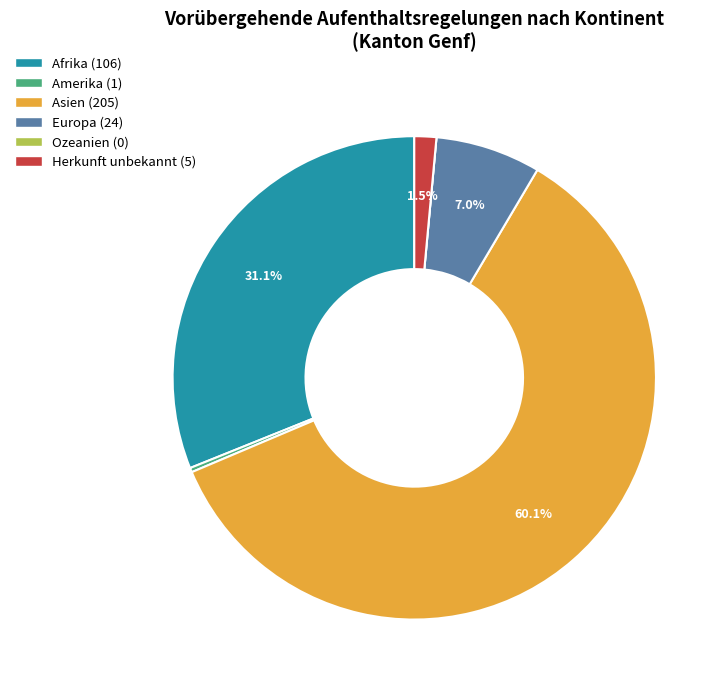

Which slice is the largest?

Asien